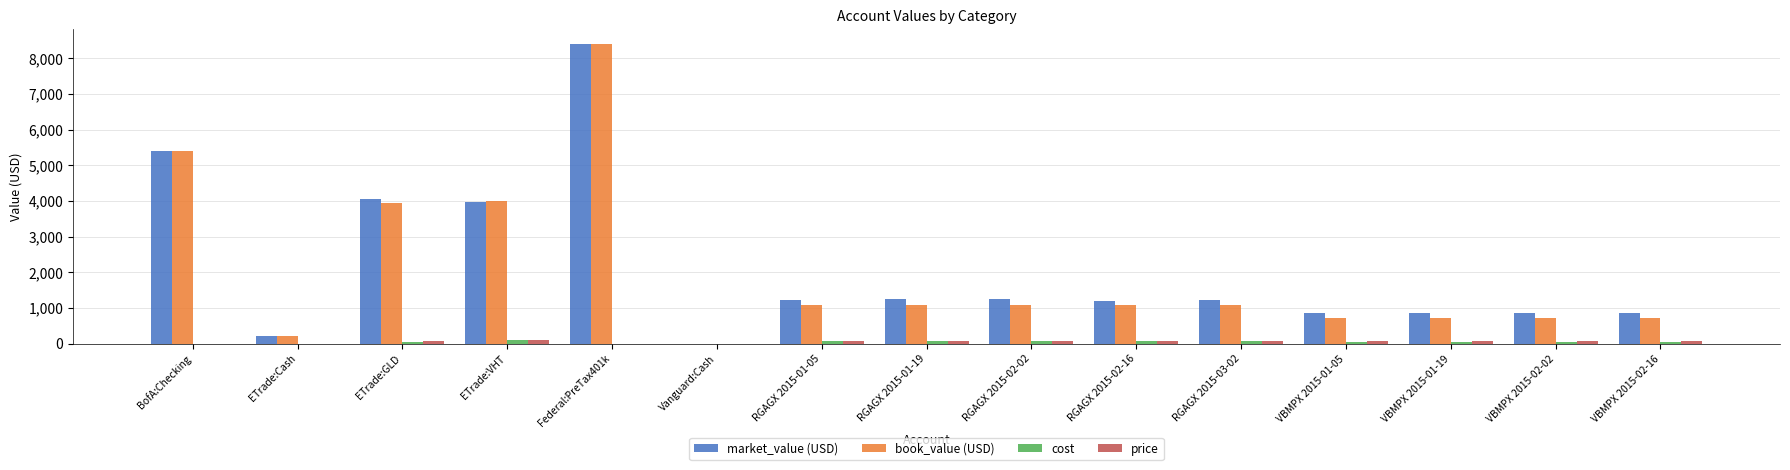

The value of book_value (USD) at BofA:Checking is 3031.3. True or false?

False